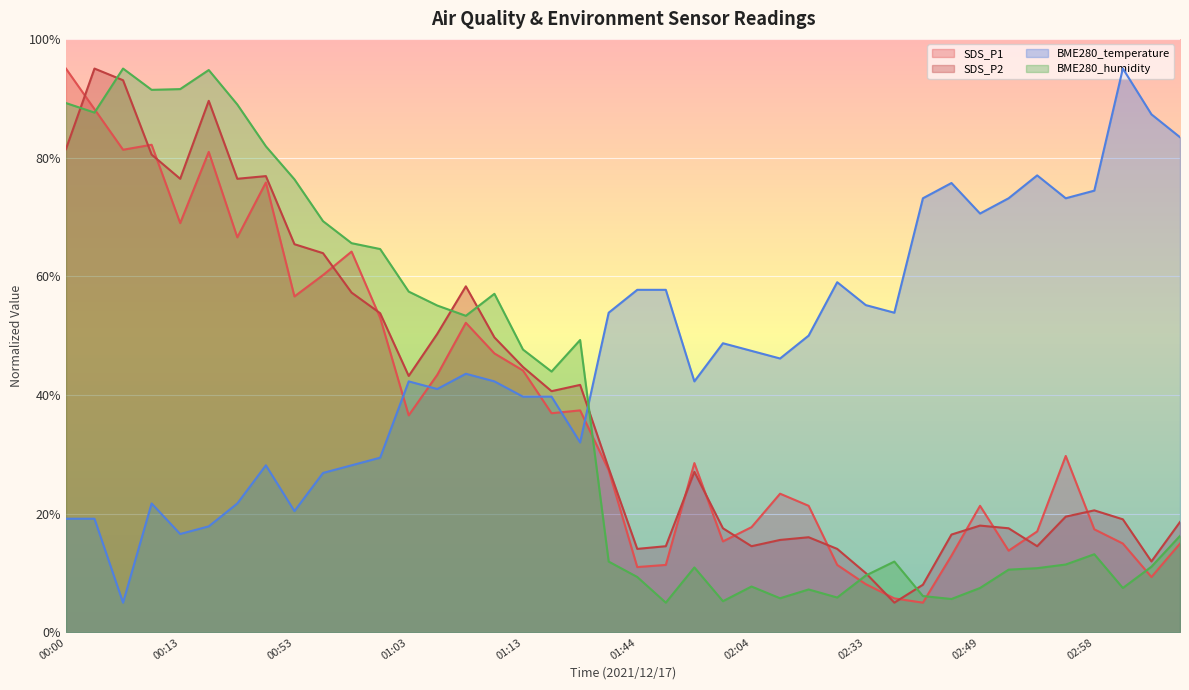

What is the average value of the BME280_humidity series?

38.8